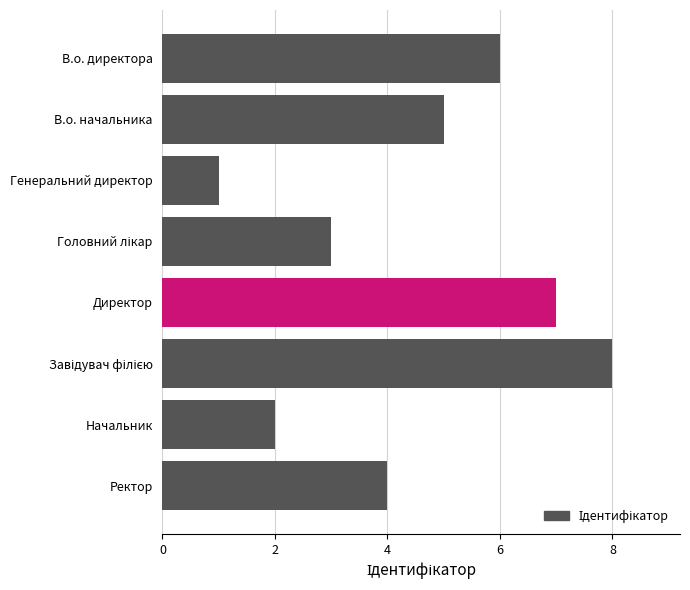

What is the label of the 4th bar from the bottom?

Директор